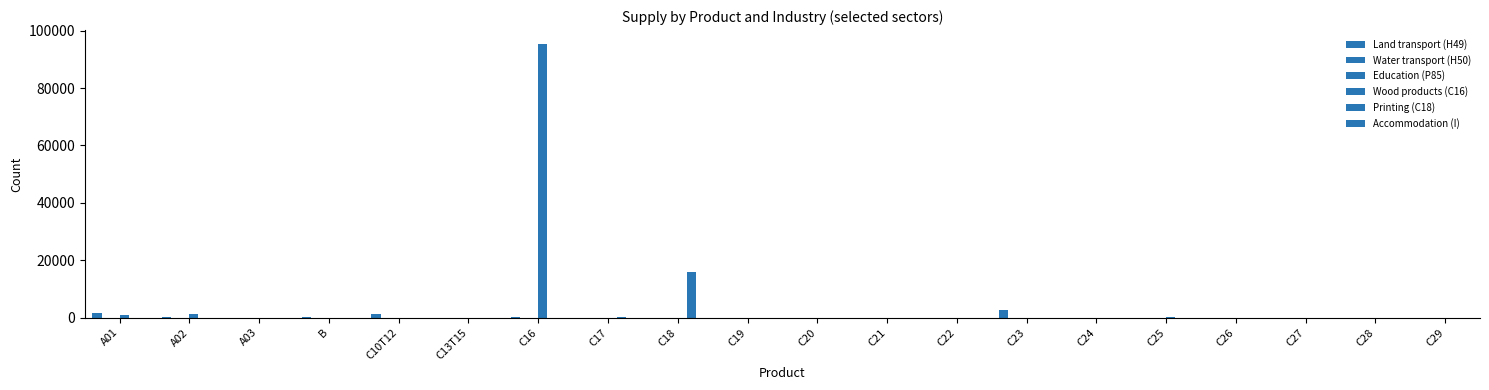

Between C21 and C24, which series saw the biggest shift?

Wood products (C16)